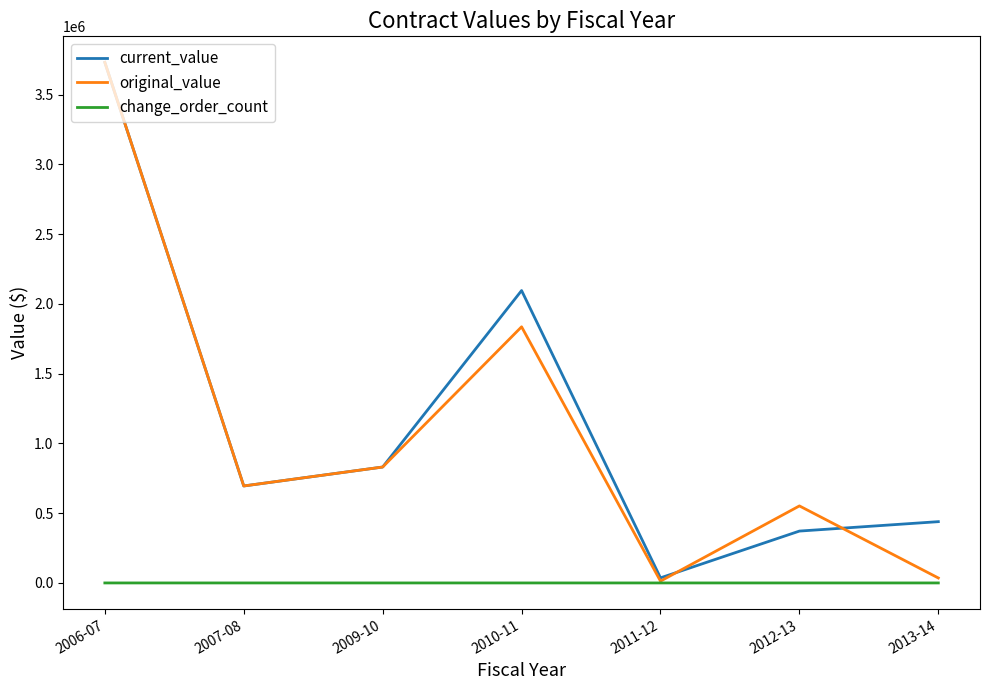

True or false: change_order_count has more than 0 points higher than both neighbors.

True